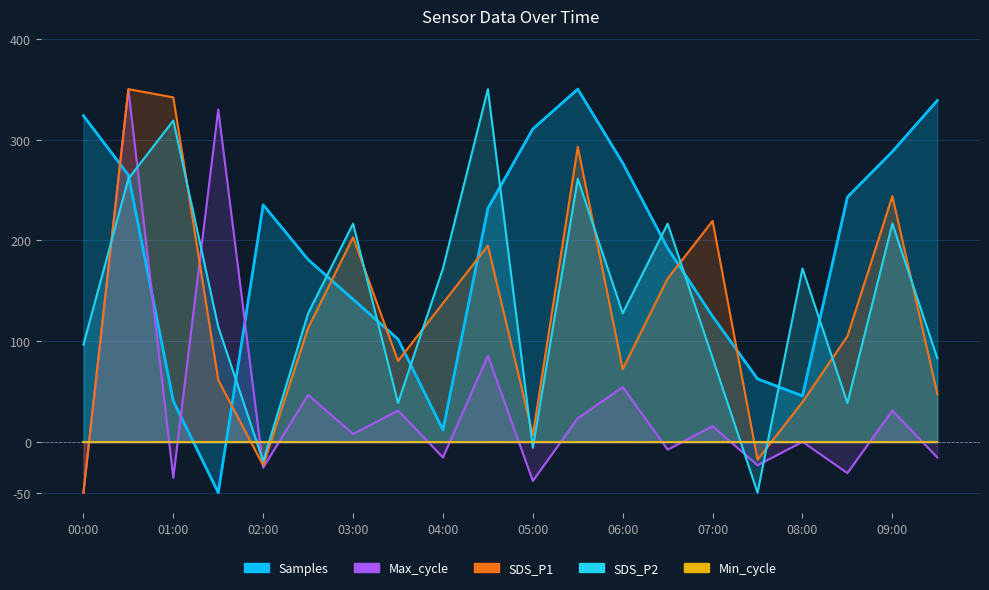

At which category does SDS_P1 reach its first local peak?

00:30